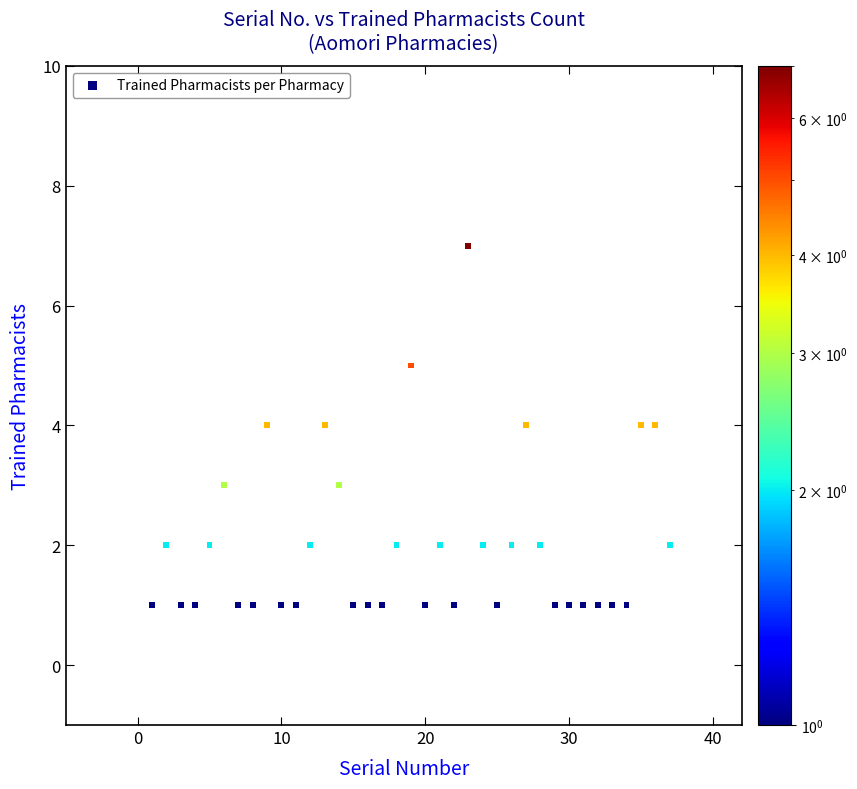

What is the range of X values (max minus min)?

36